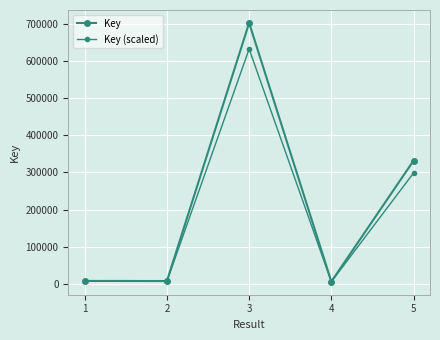

Is this an area chart (filled region under the line)?

No